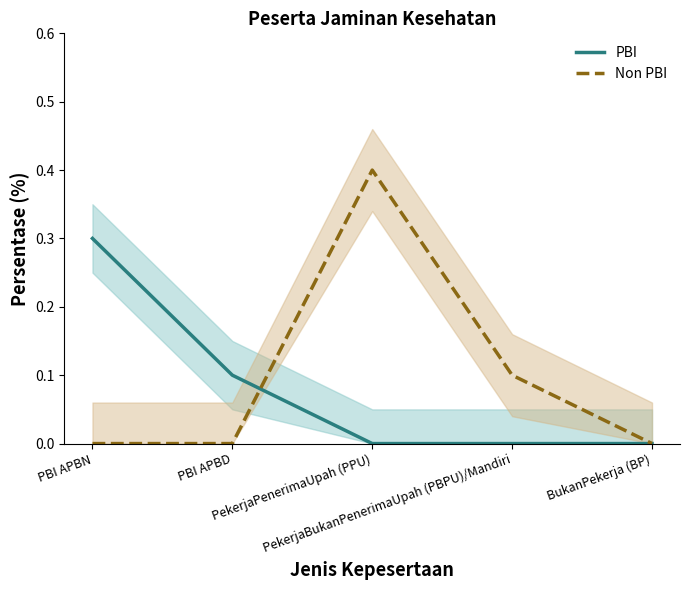

Rank the series by their maximum value, from highest to lowest.

Non PBI, PBI